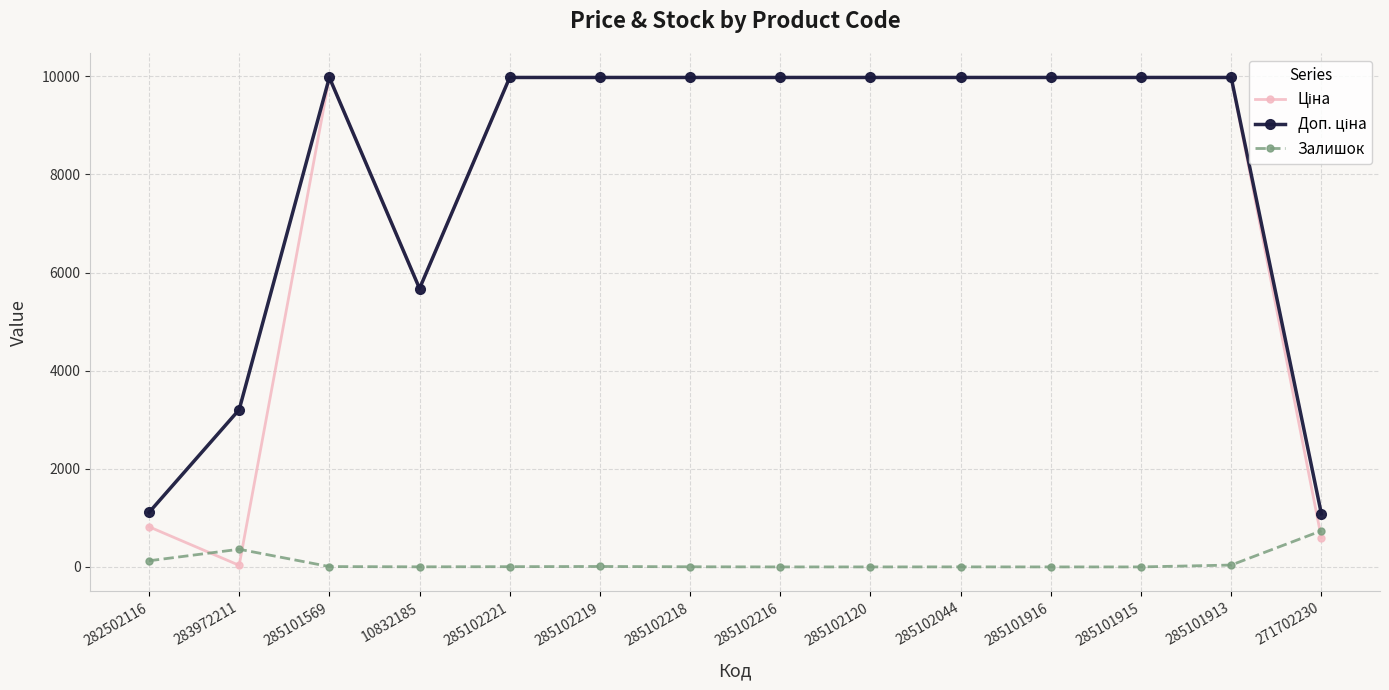

What is the spread (max minus min) of values at 285102120?

9975.0